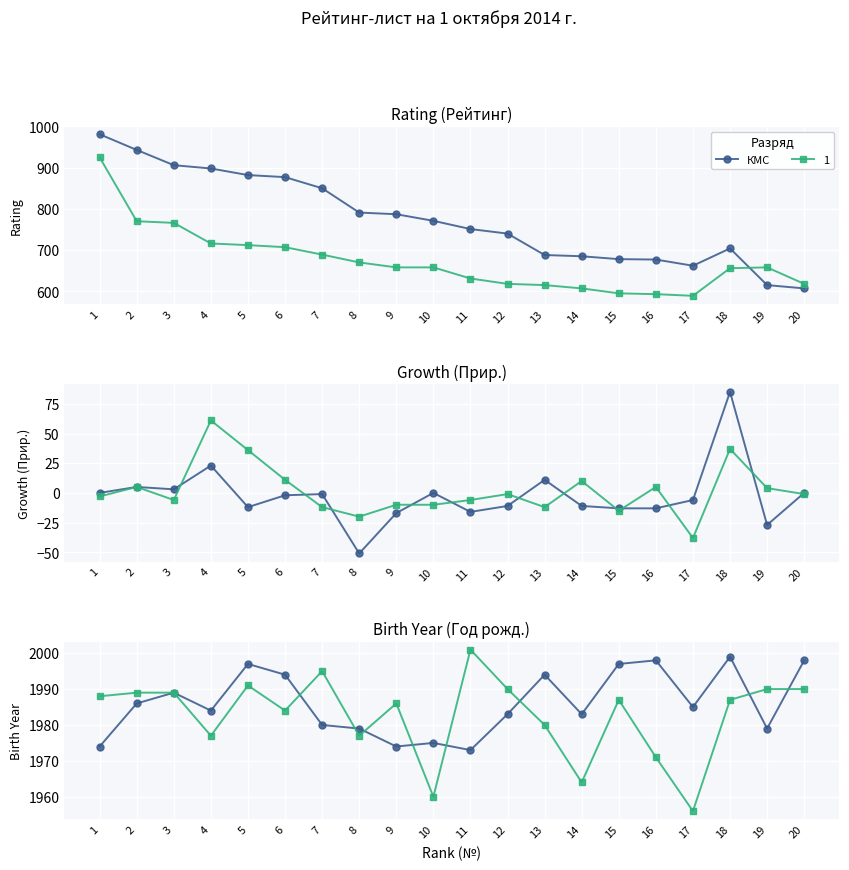

Is this an area chart (filled region under the line)?

No